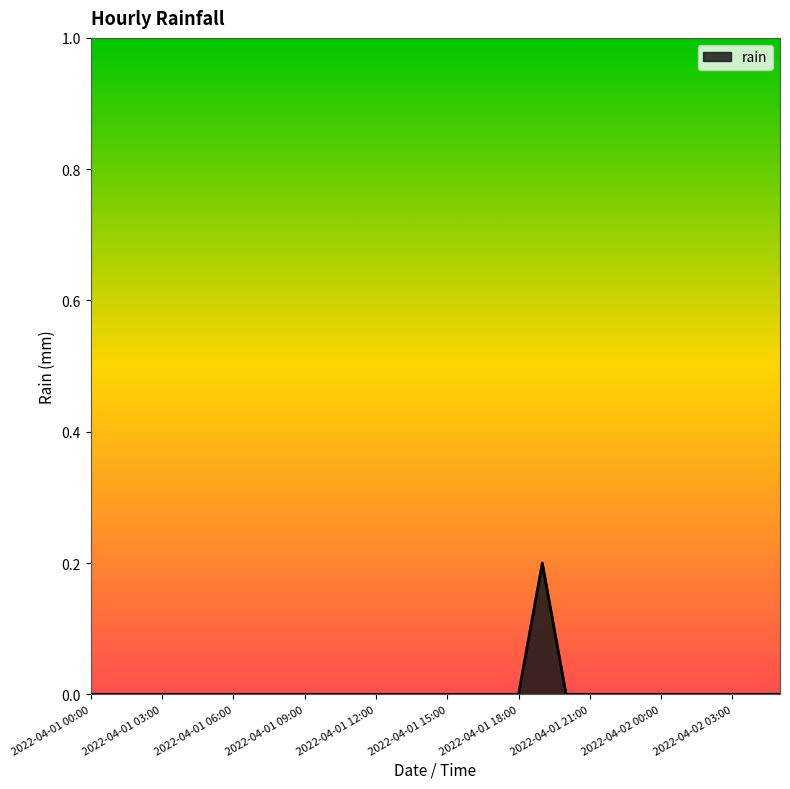

Is this an area chart (filled region under the line)?

Yes